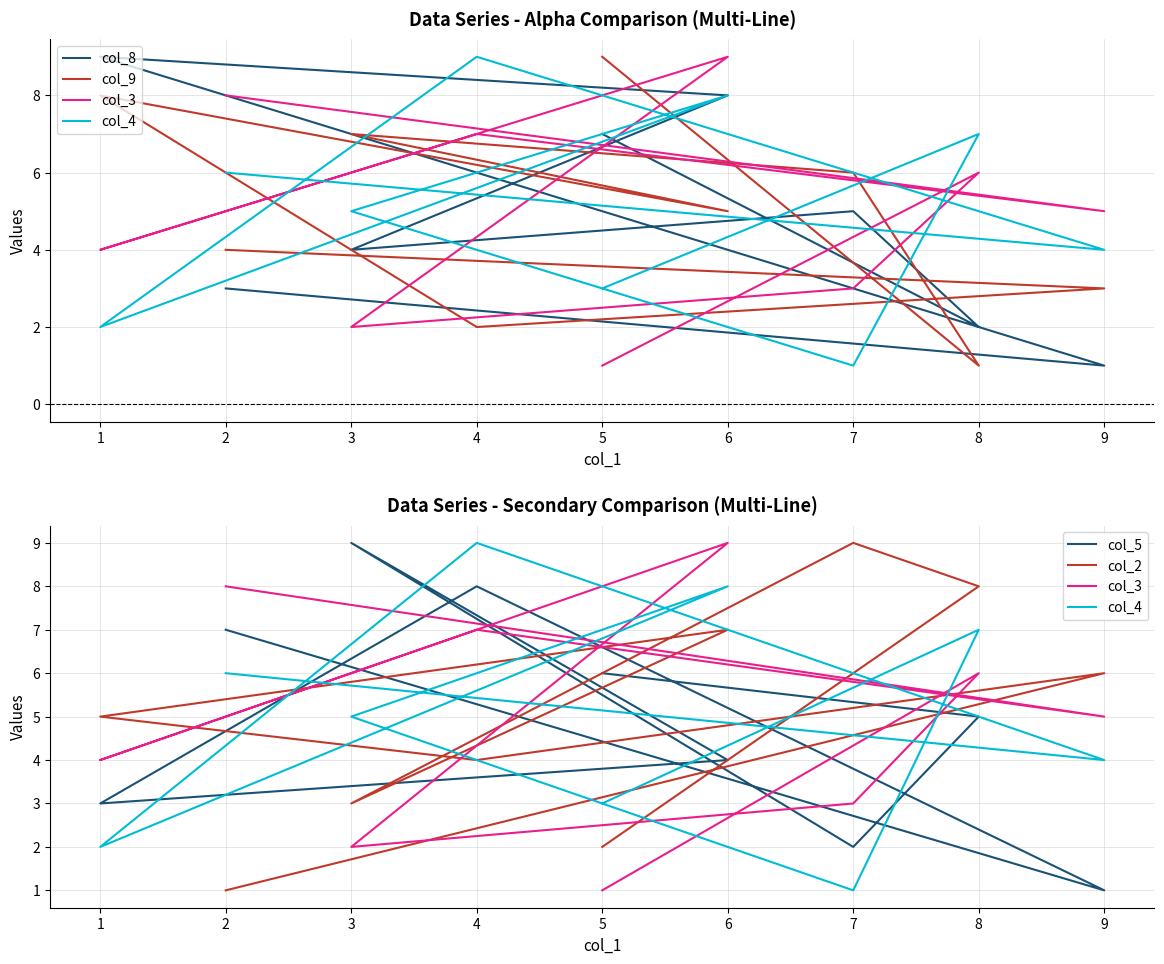

Reading left to right, what are all the values shown in this chart?

col_8: 7	2	5	4	8	9	6	1	3
col_9: 9	1	6	7	5	8	2	3	4
col_3: 1	6	3	2	9	4	7	5	8
col_4: 3	7	1	5	8	2	9	4	6
col_5: 6	5	2	9	4	3	8	1	7
col_2: 2	8	9	3	7	5	4	6	1